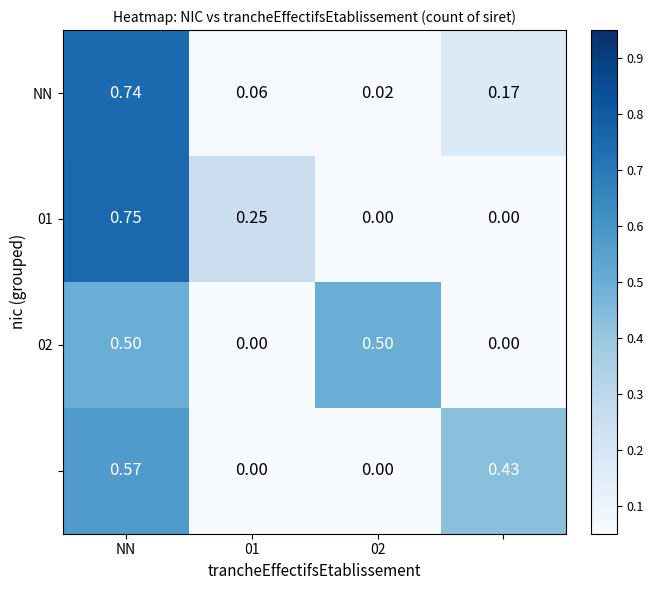

How many data points does each series have?

4